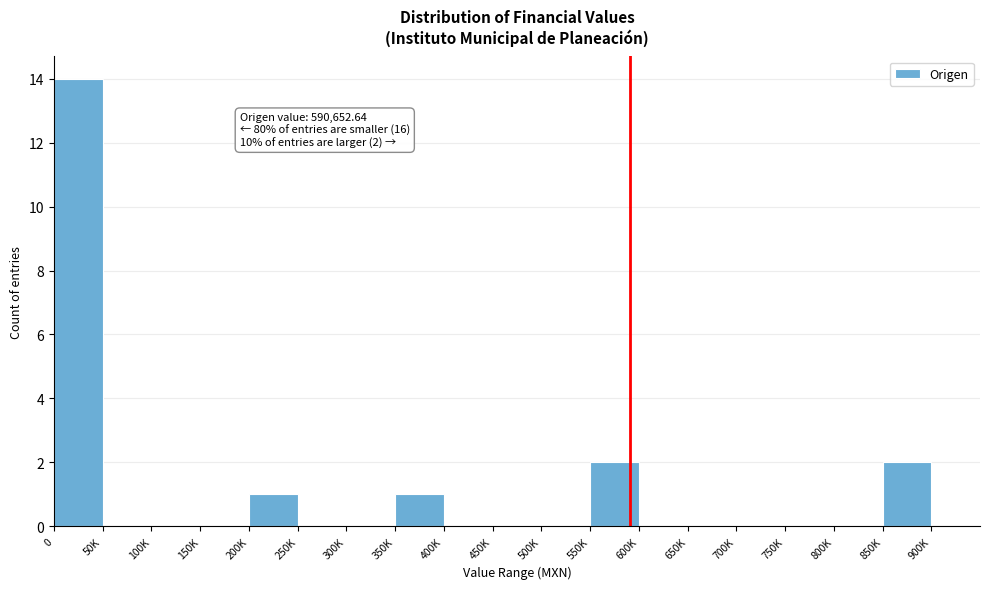

Reading left to right, what are all the values shown in this chart?

0=14	50K=0	100K=0	150K=0	200K=1	250K=0	300K=0	350K=1	400K=0	450K=0	500K=0	550K=2	600K=0	650K=0	700K=0	750K=0	800K=0	850K=2